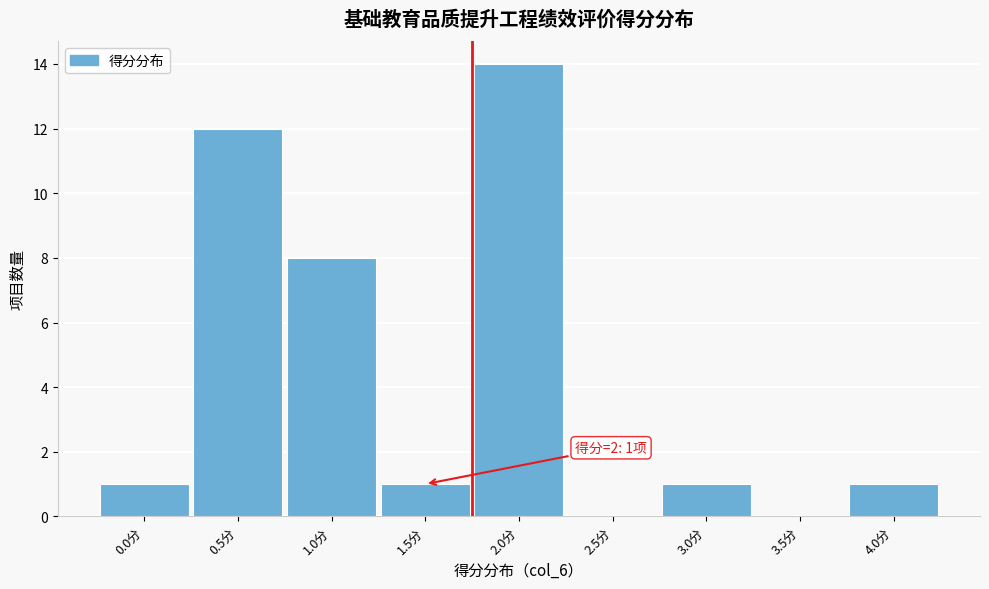

Reading right to left, transcribe all the data shown in this chart.

4.0分=1	3.5分=0	3.0分=1	2.5分=0	2.0分=14	1.5分=1	1.0分=8	0.5分=12	0.0分=1